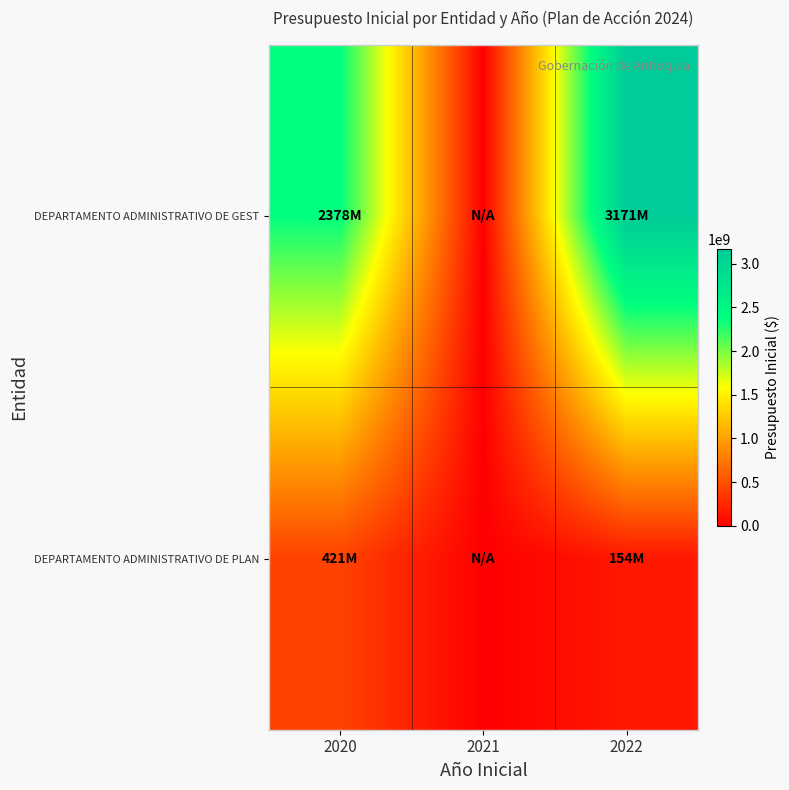

Which series has the largest range (max minus min)?

DEPARTAMENTO ADMINISTRATIVO DE GEST